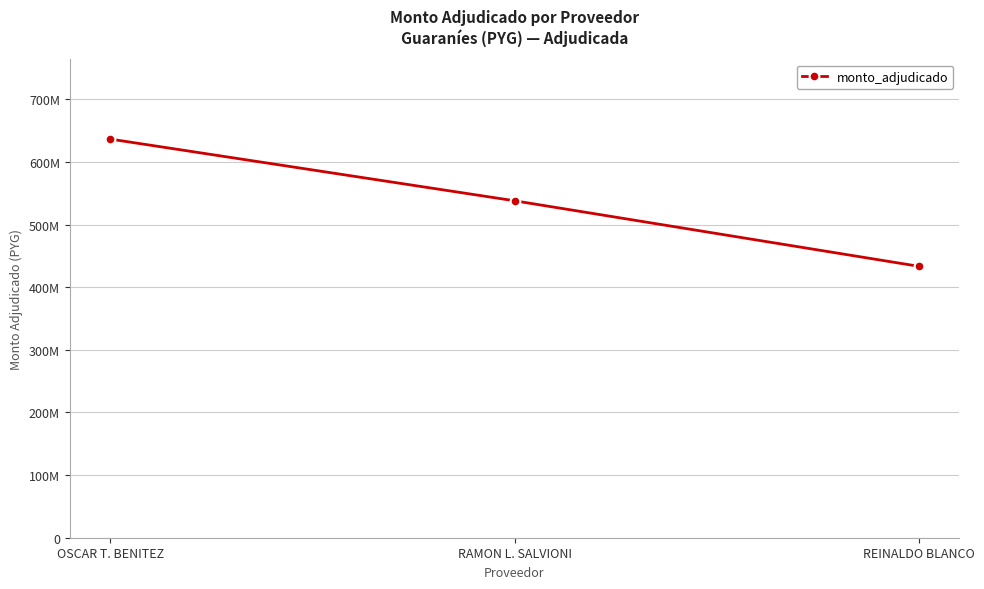

Is this an area chart (filled region under the line)?

No